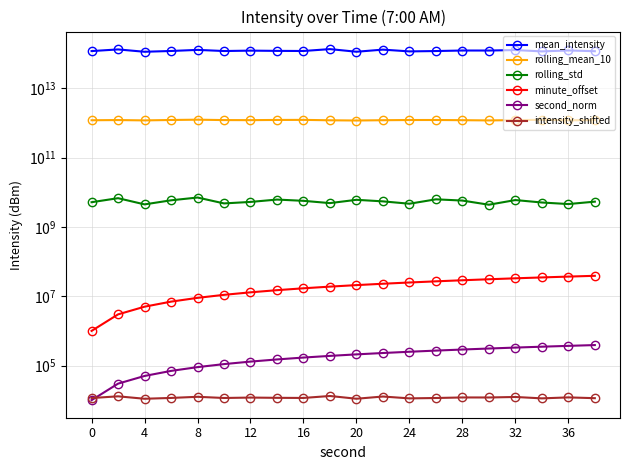

Which has a higher value, 28 or 20?

28